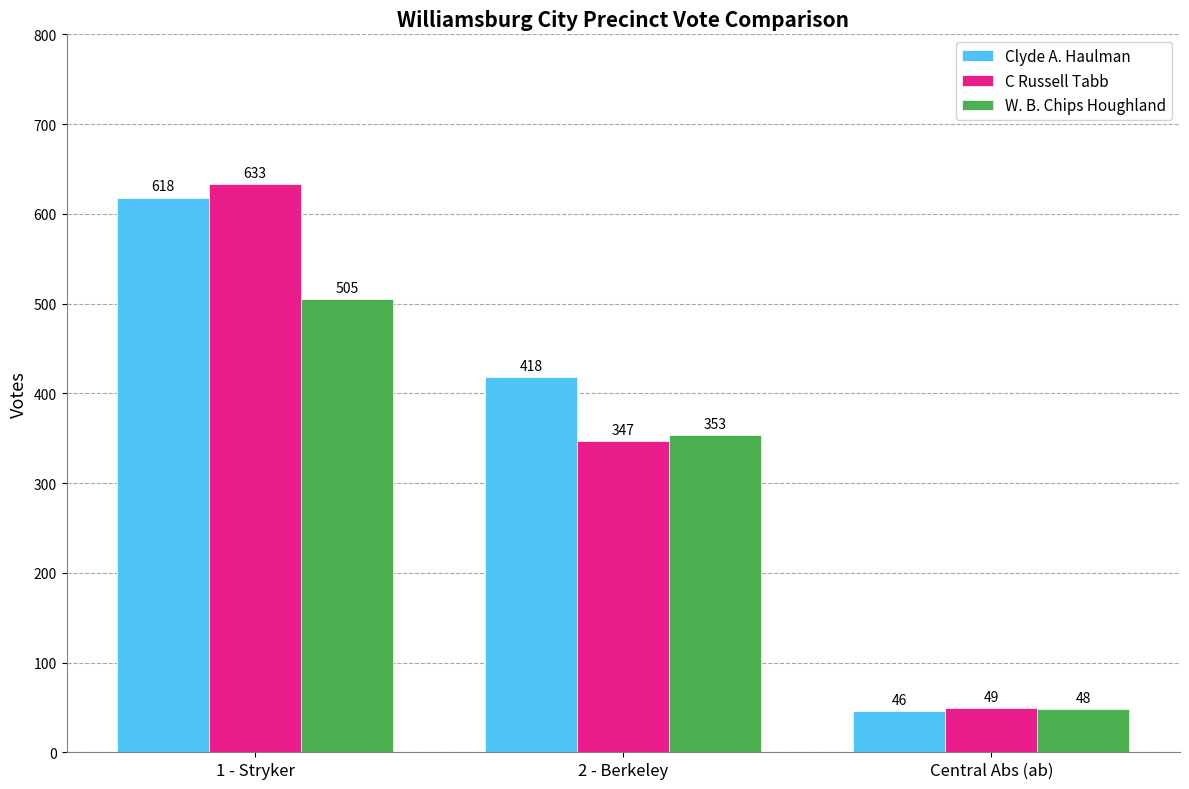

List the labels in order of Clyde A. Haulman value, largest first.

1 - Stryker, 2 - Berkeley, Central Abs (ab)